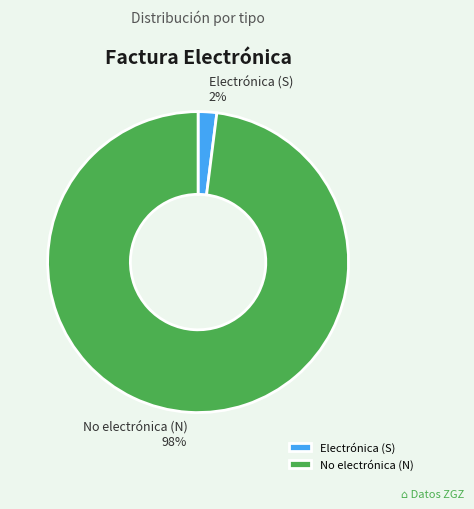

What is the smallest slice in the pie chart?

Electrónica (S)